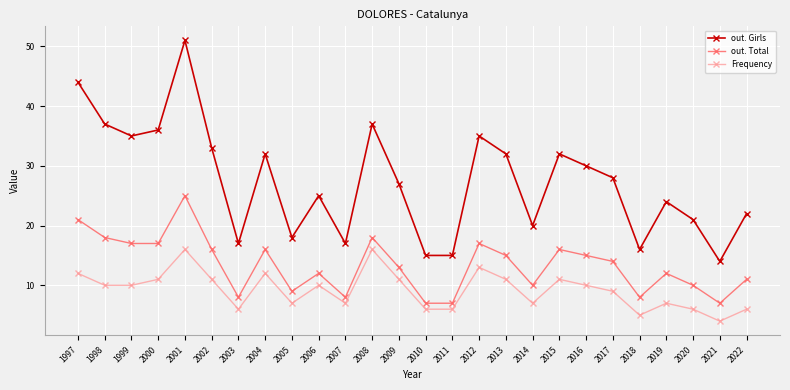

Reading left to right, transcribe all the data shown in this chart.

out. Girls: 44	37	35	36	51	33	17	32	18	25	17	37	27	15	15	35	32	20	32	30	28	16	24	21	14	22
out. Total: 21	18	17	17	25	16	8	16	9	12	8	18	13	7	7	17	15	10	16	15	14	8	12	10	7	11
Frequency: 12	10	10	11	16	11	6	12	7	10	7	16	11	6	6	13	11	7	11	10	9	5	7	6	4	6